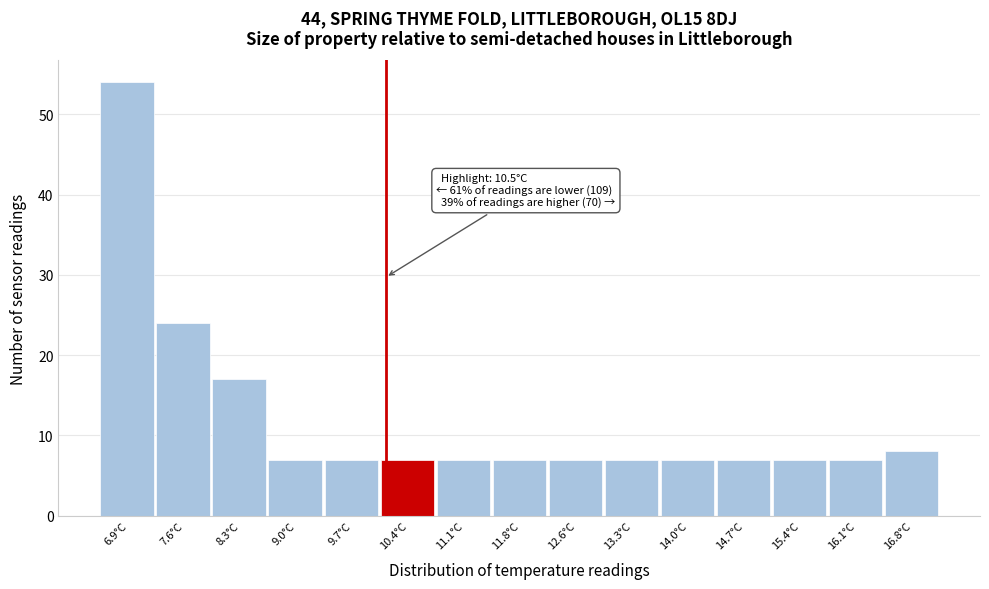

Reading right to left, extract all data points from this chart.

16.8°C=8	16.1°C=7	15.4°C=7	14.7°C=7	14.0°C=7	13.3°C=7	12.6°C=7	11.8°C=7	11.1°C=7	10.4°C=7	9.7°C=7	9.0°C=7	8.3°C=17	7.6°C=24	6.9°C=54